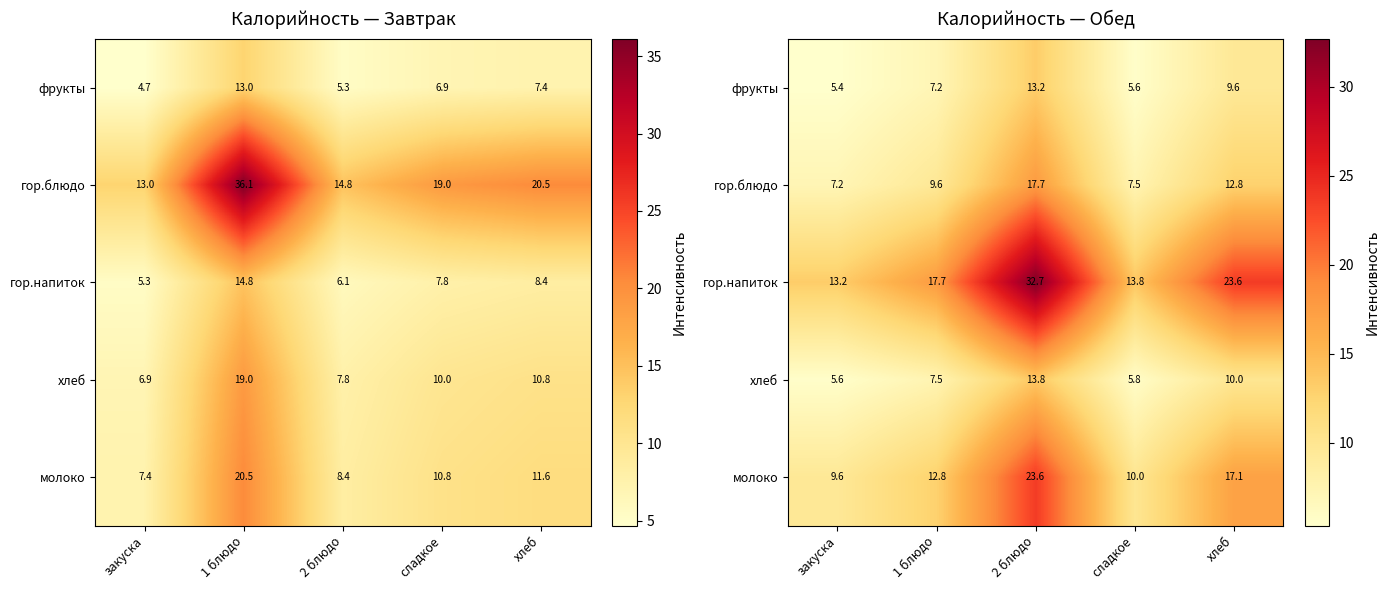

List the series in order of their peak value, highest first.

гор.напиток, молоко, гор.блюдо, хлеб, фрукты